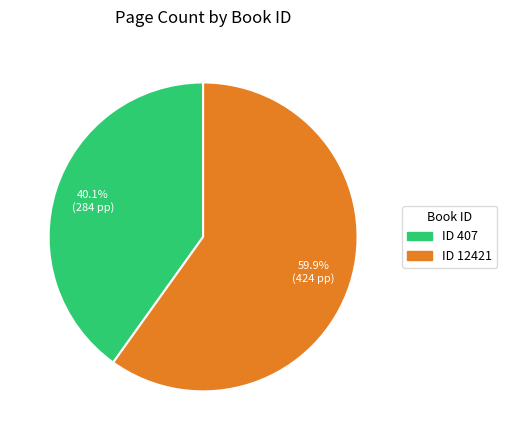

Is the sum of ID 12421 and ID 407 greater than half?

Yes